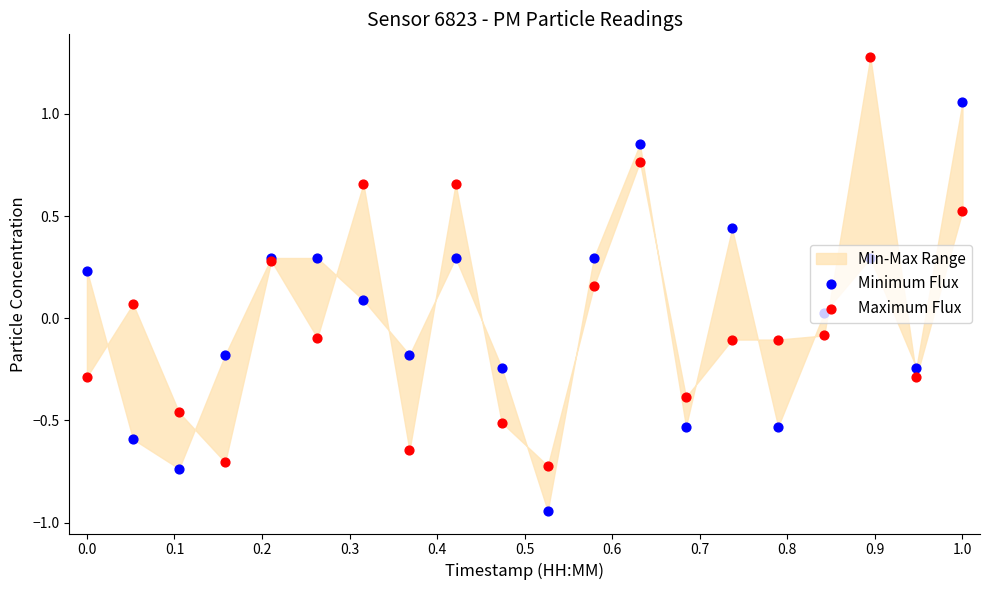

Which series has the largest total across all categories?

Maximum Flux